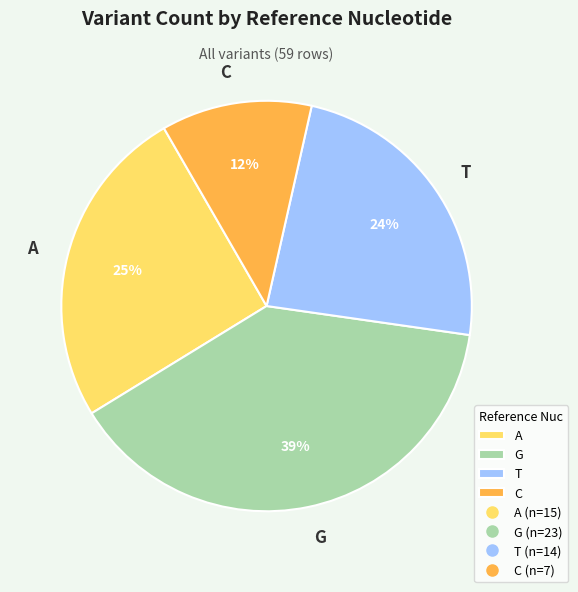

Do A and G together represent more than half of the pie?

Yes